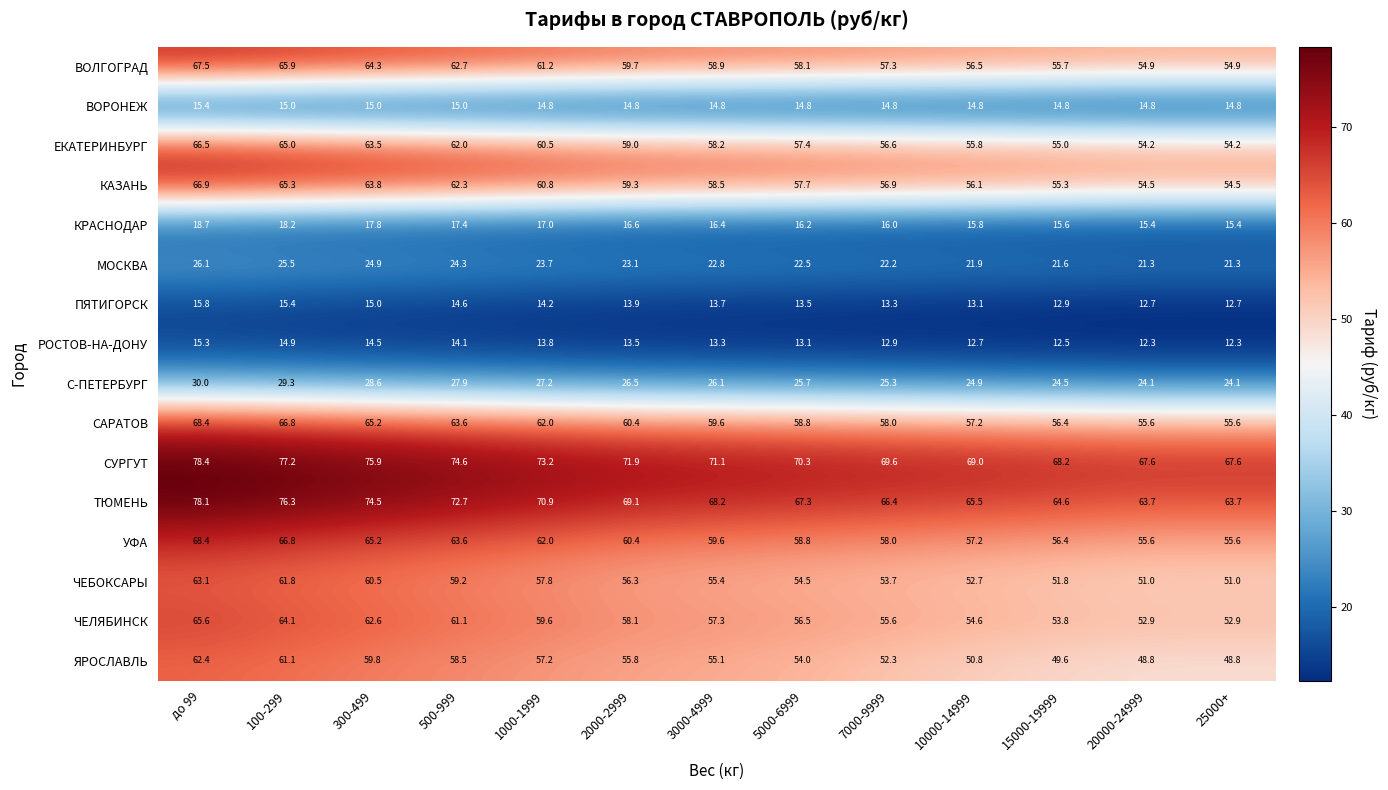

What is the total value across all series at 15000-19999?

668.7